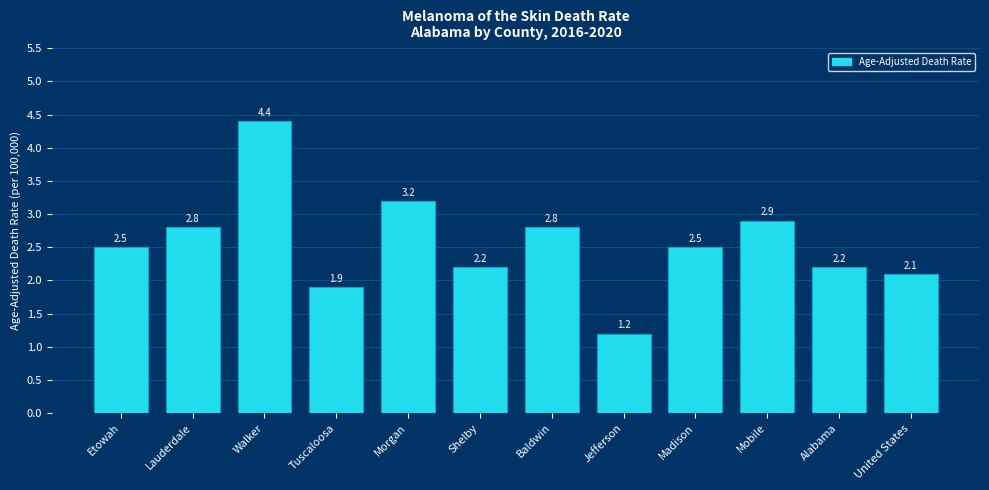

What is the value of the 1st bar from the left?

2.5